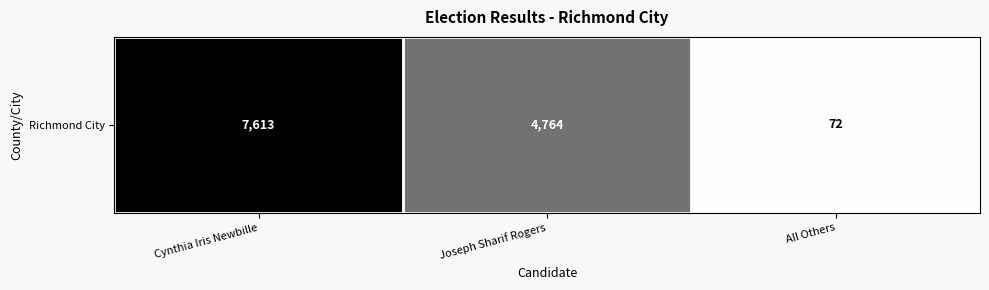

Which label corresponds to the largest value in the chart?

Cynthia Iris Newbille